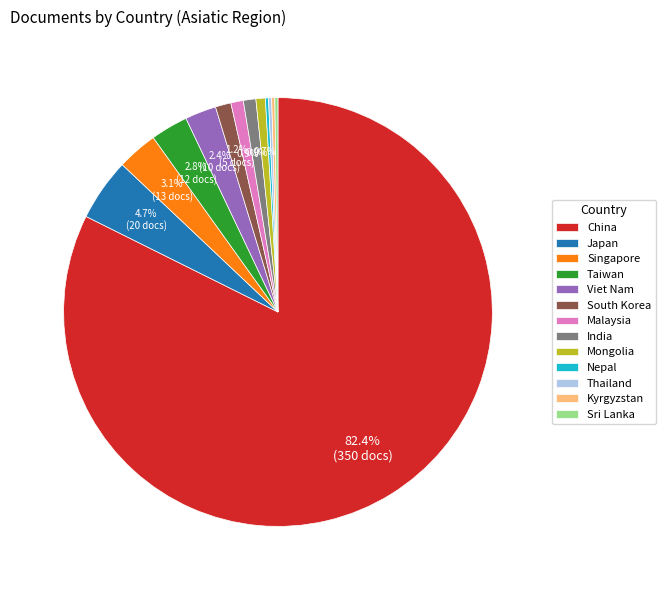

Which category has the biggest portion of the pie?

China